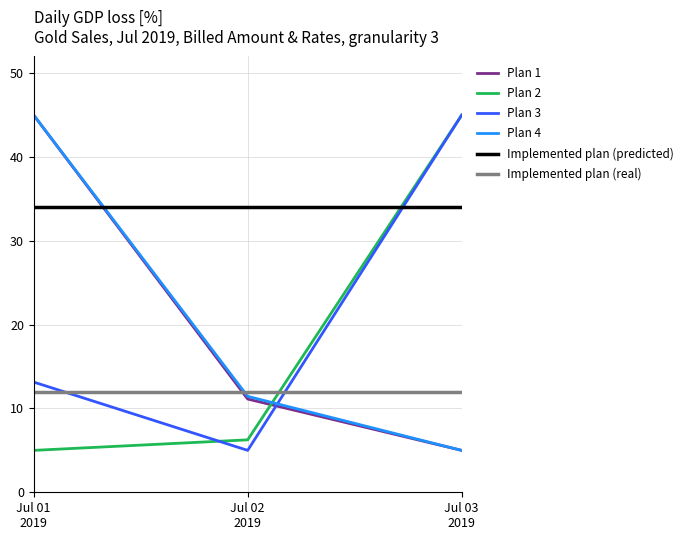

How many lines are shown in the chart?

6